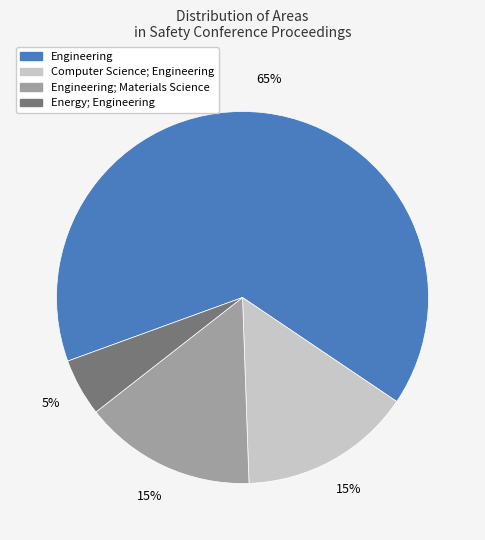

Is there any slice that represents more than half of the pie?

Yes